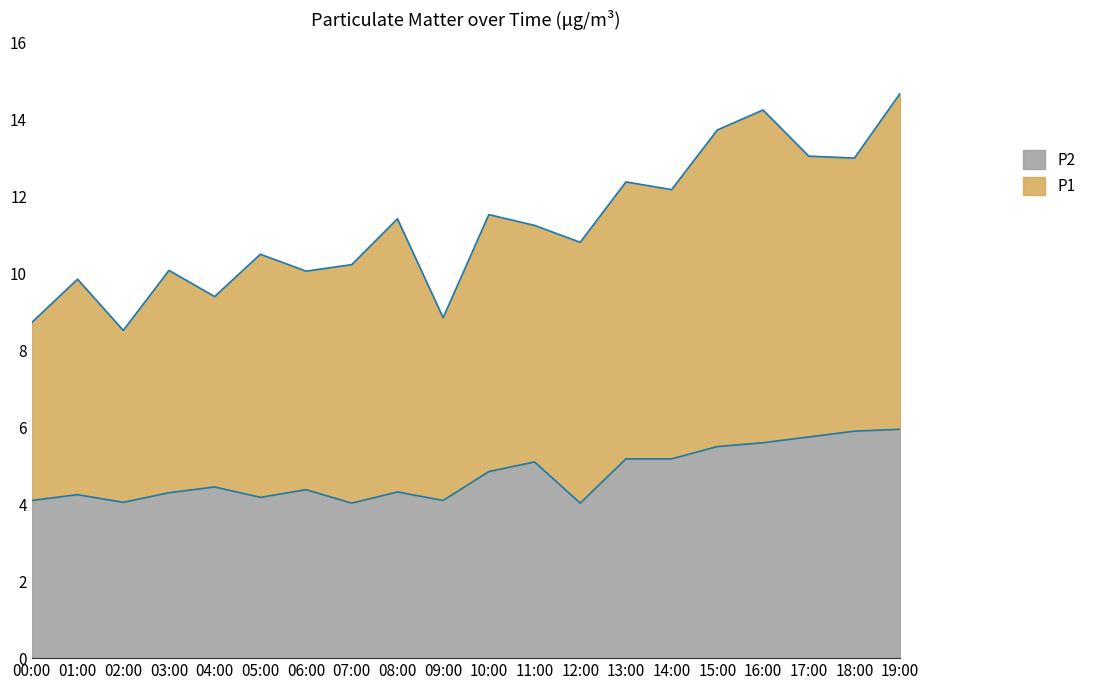

What is the difference between the maximum and minimum values?

1.9